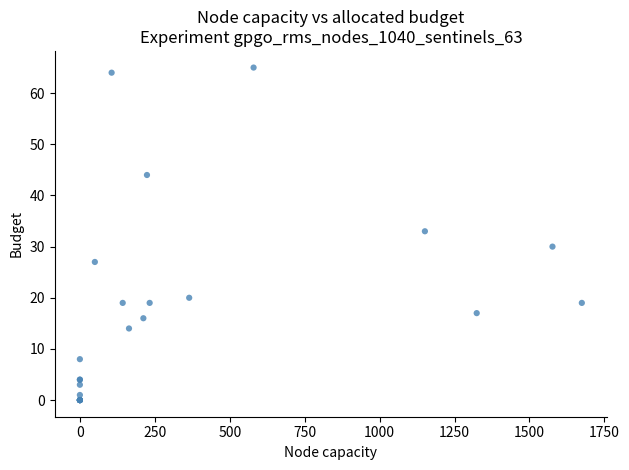

What Y value in the scatter plot is closest to 32?

33